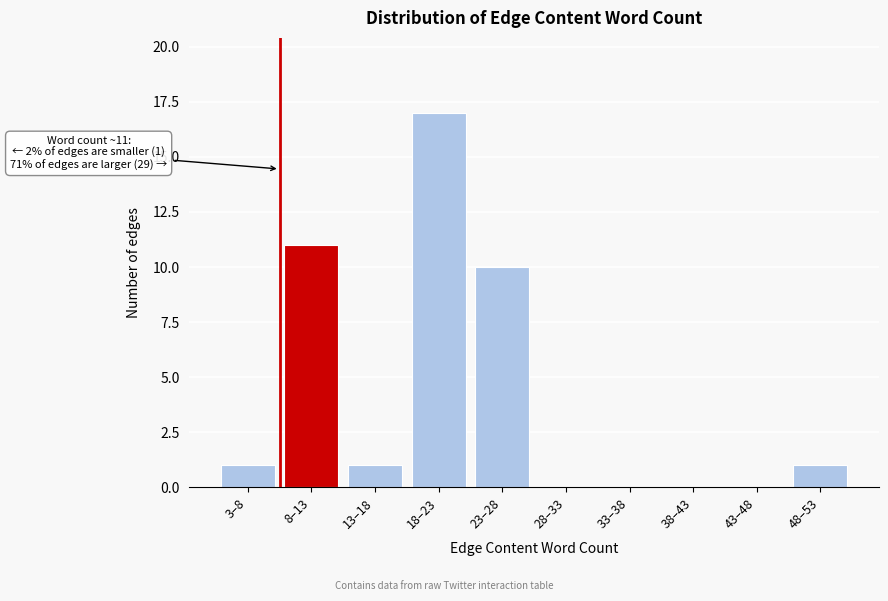

Reading left to right, extract all data points from this chart.

3–8=1	8–13=11	13–18=1	18–23=17	23–28=10	28–33=0	33–38=0	38–43=0	43–48=0	48–53=1